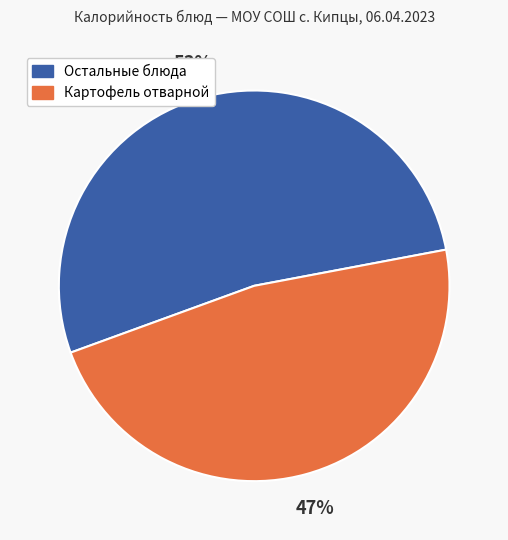

Does any single category account for the majority?

Yes